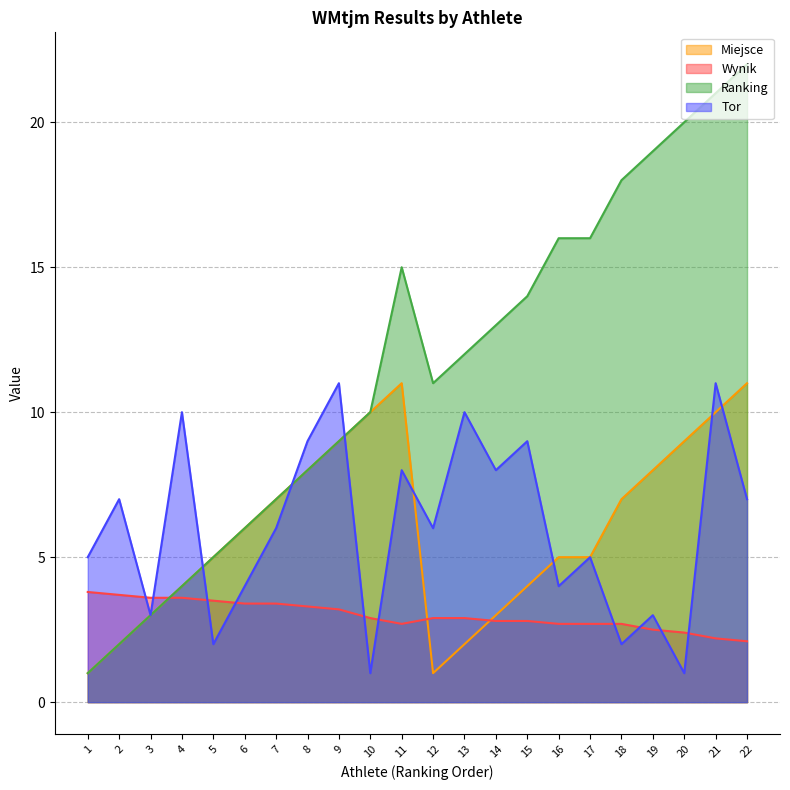

Count the number of categories in the chart.

22